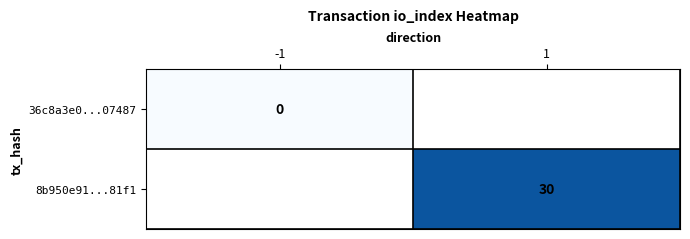

True or false: 8b950e91...81f1 has a value of 47 at 1.

False